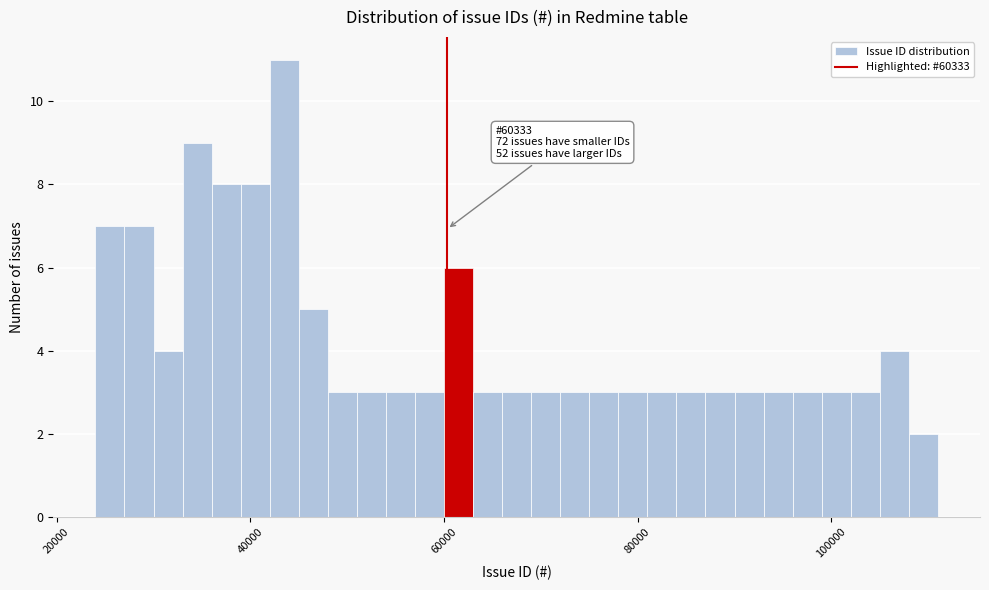

Read against the x-axis, roughly where is the centre of the tallest bar?

44000